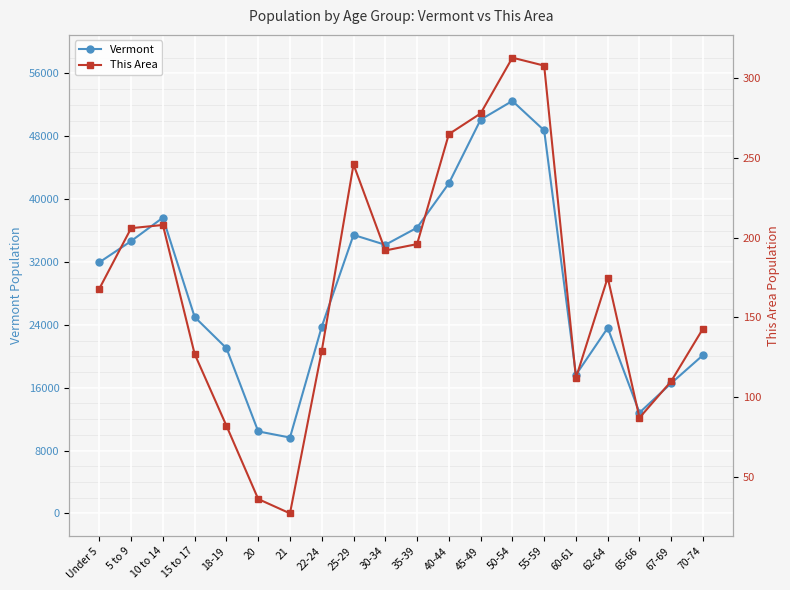

True or false: This Area has more than 1 points higher than both neighbors.

True